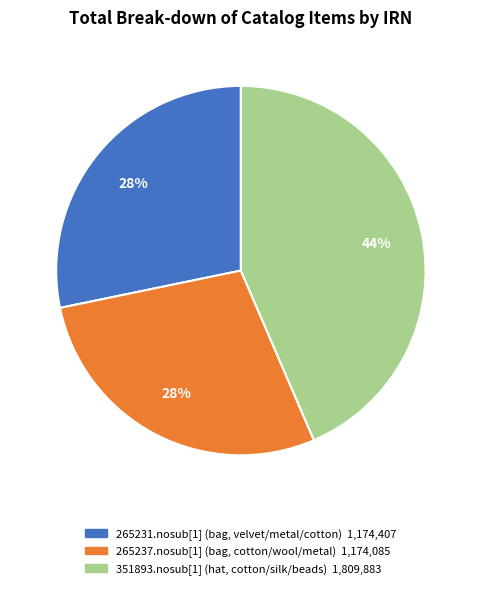

Combined, do 351893.nosub[1] (hat, cotton/silk/beads) and 265231.nosub[1] (bag, velvet/metal/cotton) account for over 50%?

Yes